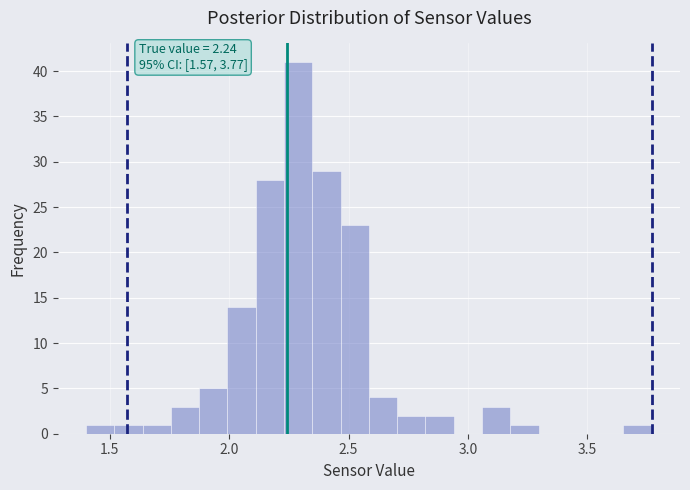

Read against the x-axis, roughly where is the centre of the tallest bar?

2.30